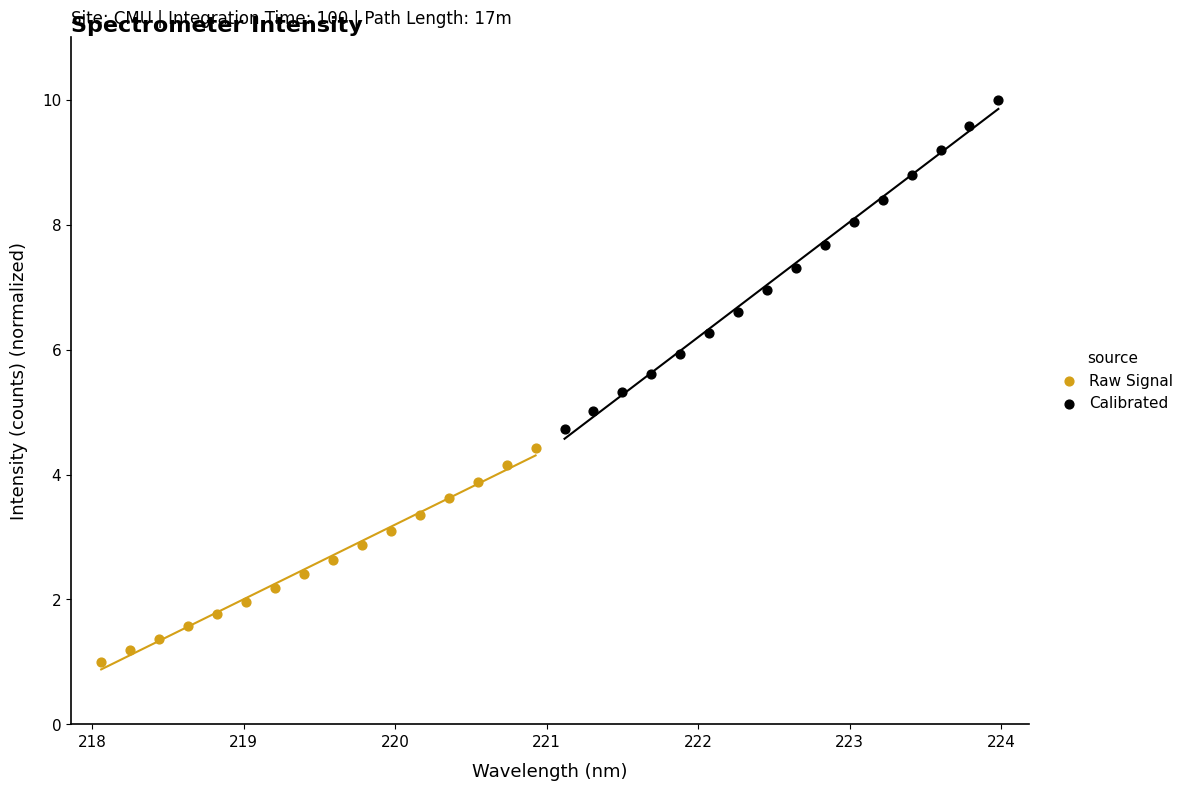

Which series has the widest spread of Y values?

Calibrated